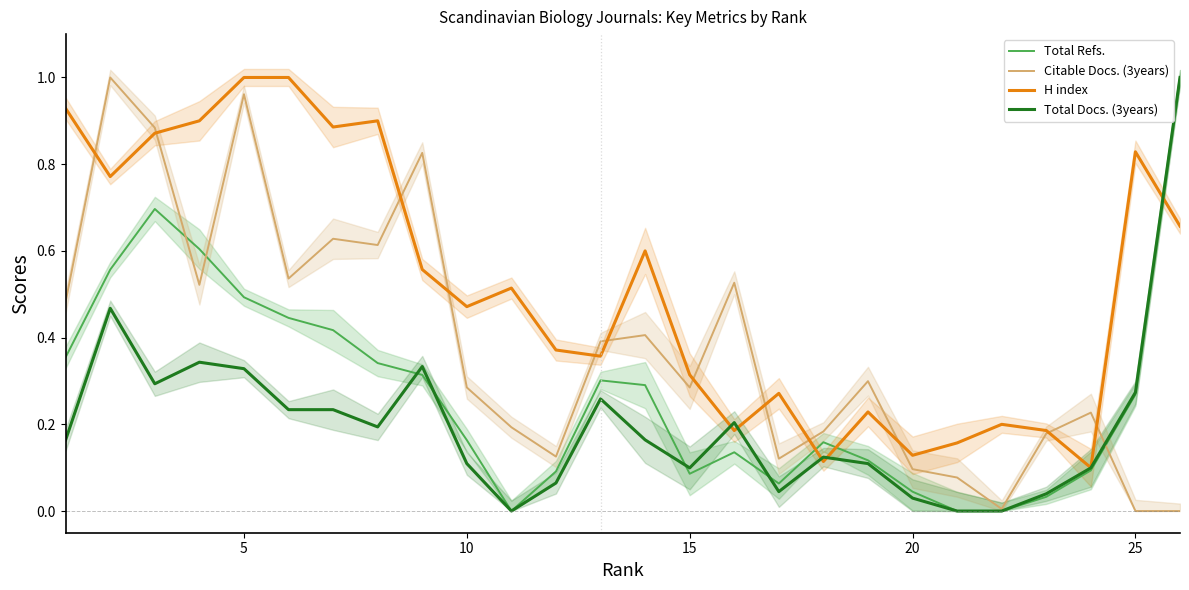

At how many categories does at least one series exceed 0?

26